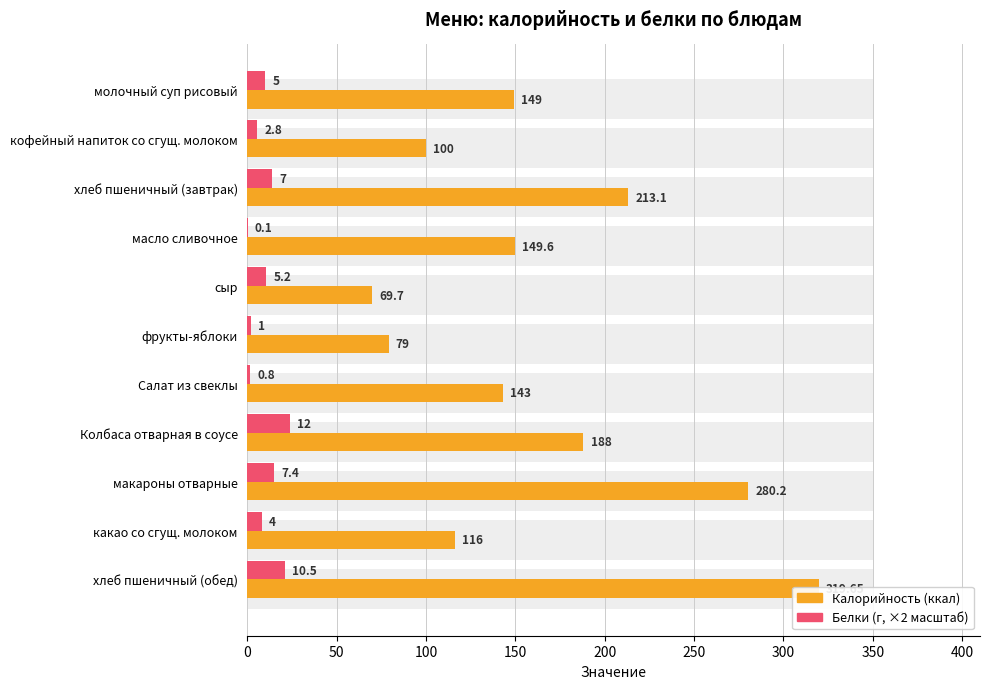

Rank the series by their maximum value, from lowest to highest.

Белки (×2 масштаб), Калорийность